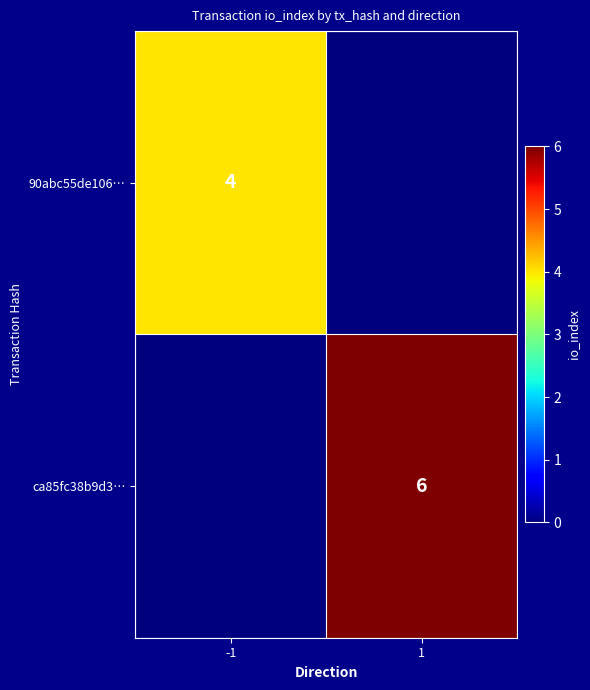

Count the number of categories in the chart.

2